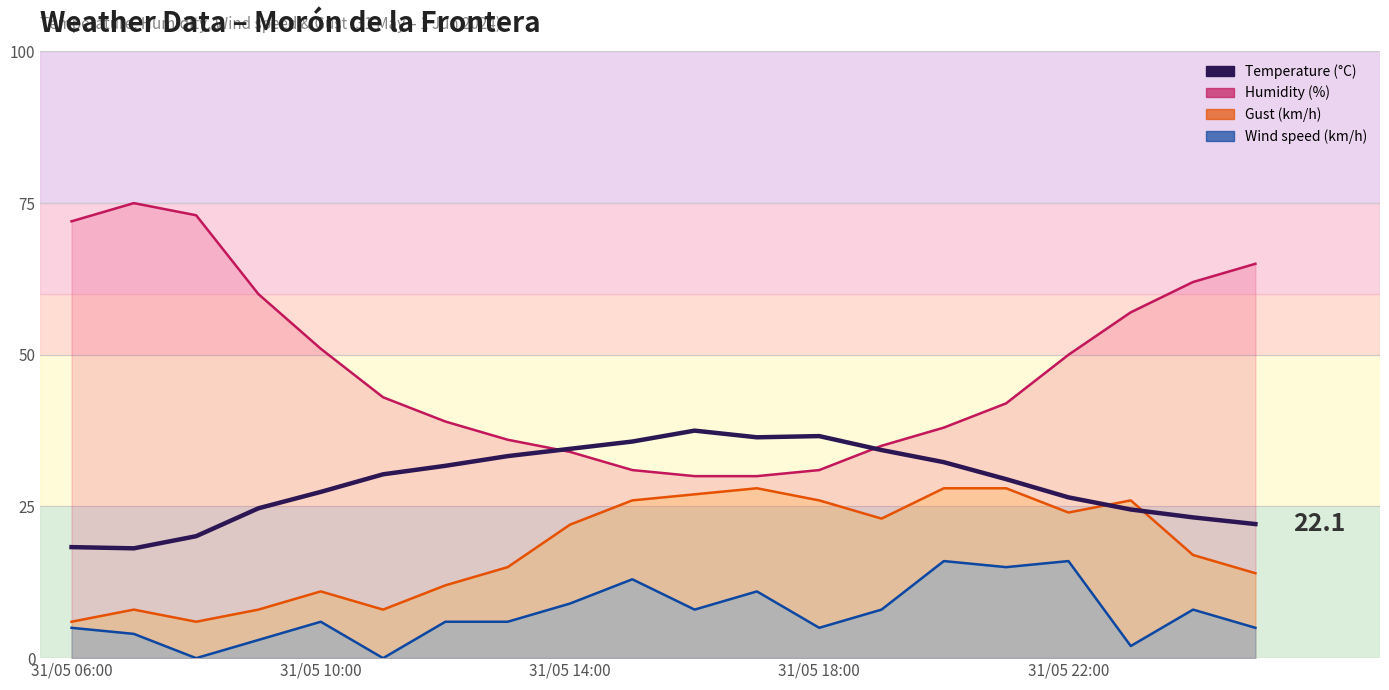

What is the sum of the values at 31/05 06:00 and 31/05 10:00?

45.7